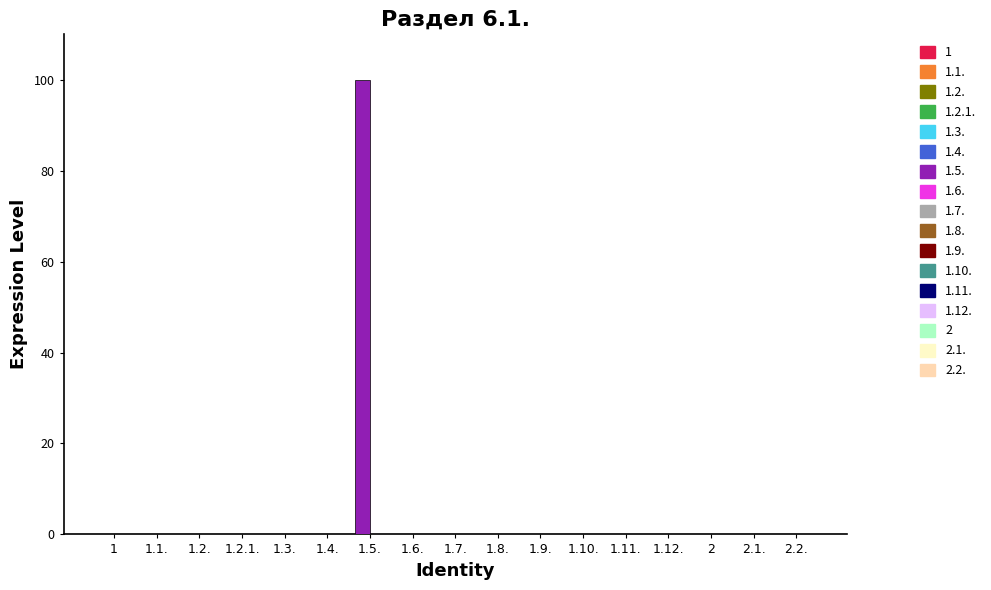

Which has a higher value, 1.5. or 1.3.?

1.5.